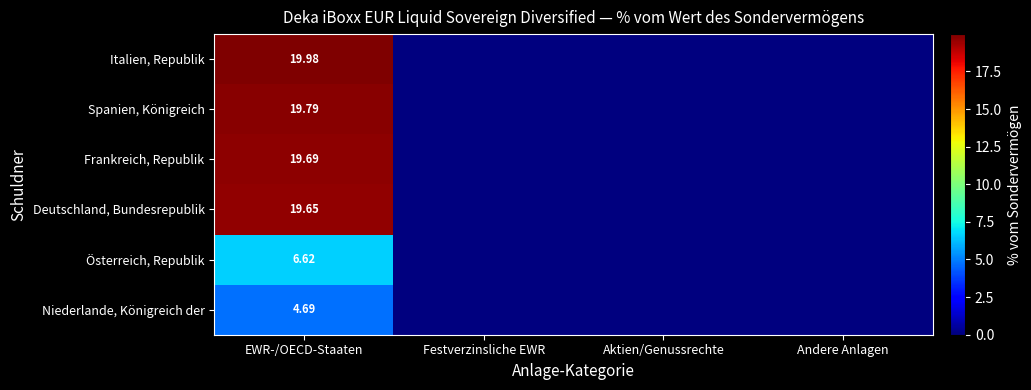

Is it true that Spanien, Königreich equals -13.6 at Festverzinsliche EWR?

False